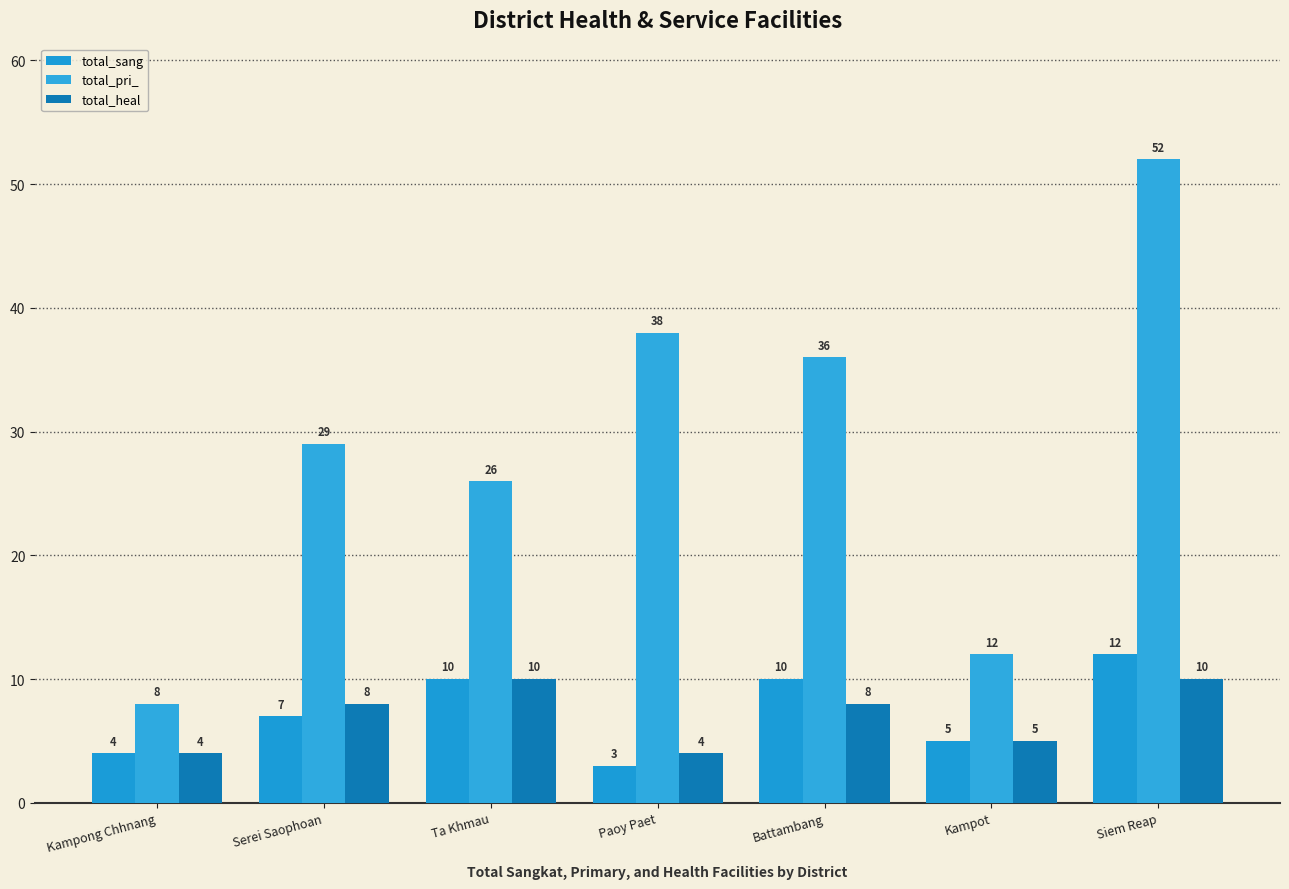

Count the total_heal values in the range 4 to 10.

7